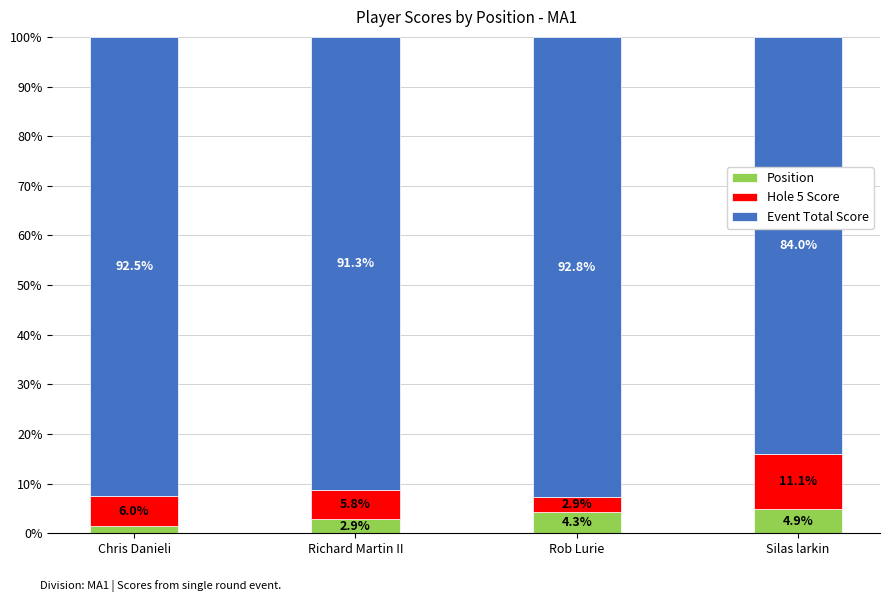

At which label does Position reach its minimum?

Chris Danieli